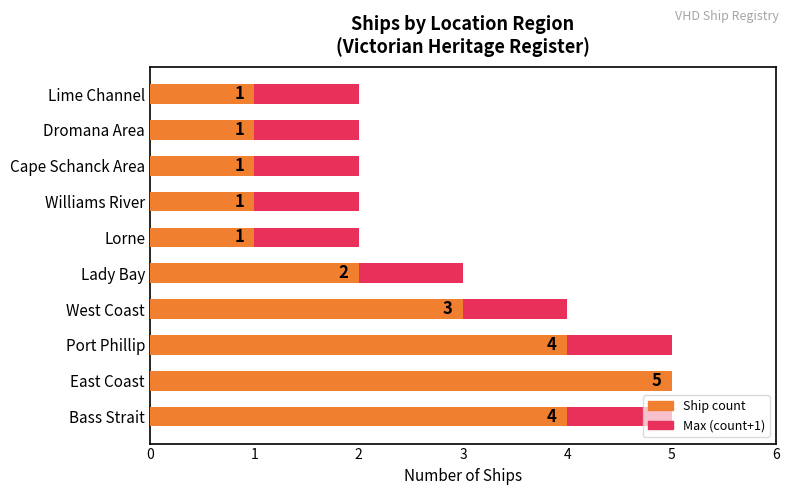

What is the spread (max minus min) of values at Port Phillip?

1